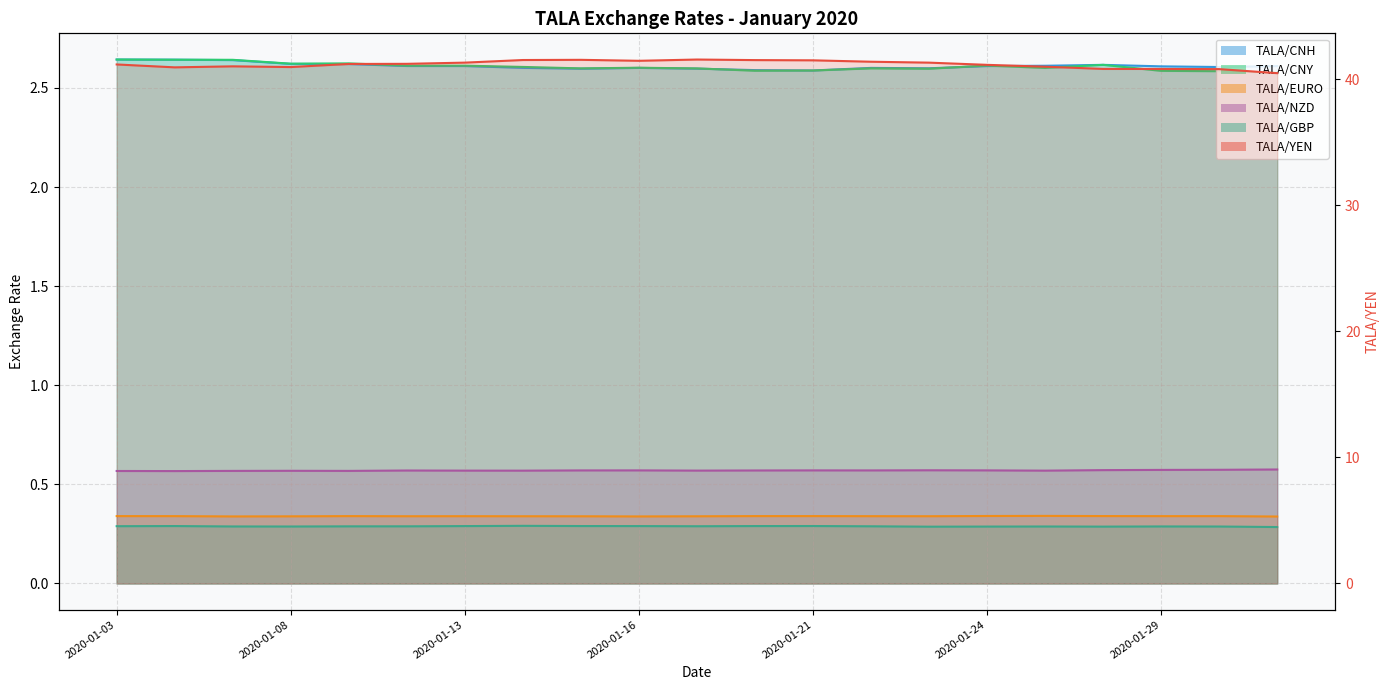

Reading left to right, extract all data points from this chart.

TALA/YEN: 41.2	41.0	41.0	41.0	41.2	41.2	41.3	41.5	41.6	41.5	41.6	41.5	41.5	41.4	41.3	41.2	41.0	40.8	40.8	40.8	40.5
TALA/CNH: 2.6	2.6	2.6	2.6	2.6	2.6	2.6	2.6	2.6	2.6	2.6	2.6	2.6	2.6	2.6	2.6	2.6	2.6	2.6	2.6	2.6
TALA/CNY: 2.6	2.6	2.6	2.6	2.6	2.6	2.6	2.6	2.6	2.6	2.6	2.6	2.6	2.6	2.6	2.6	2.6	2.6	2.6	2.6	2.6
TALA/EURO: 0.3	0.3	0.3	0.3	0.3	0.3	0.3	0.3	0.3	0.3	0.3	0.3	0.3	0.3	0.3	0.3	0.3	0.3	0.3	0.3	0.3
TALA/NZD: 0.6	0.6	0.6	0.6	0.6	0.6	0.6	0.6	0.6	0.6	0.6	0.6	0.6	0.6	0.6	0.6	0.6	0.6	0.6	0.6	0.6
TALA/GBP: 0.3	0.3	0.3	0.3	0.3	0.3	0.3	0.3	0.3	0.3	0.3	0.3	0.3	0.3	0.3	0.3	0.3	0.3	0.3	0.3	0.3